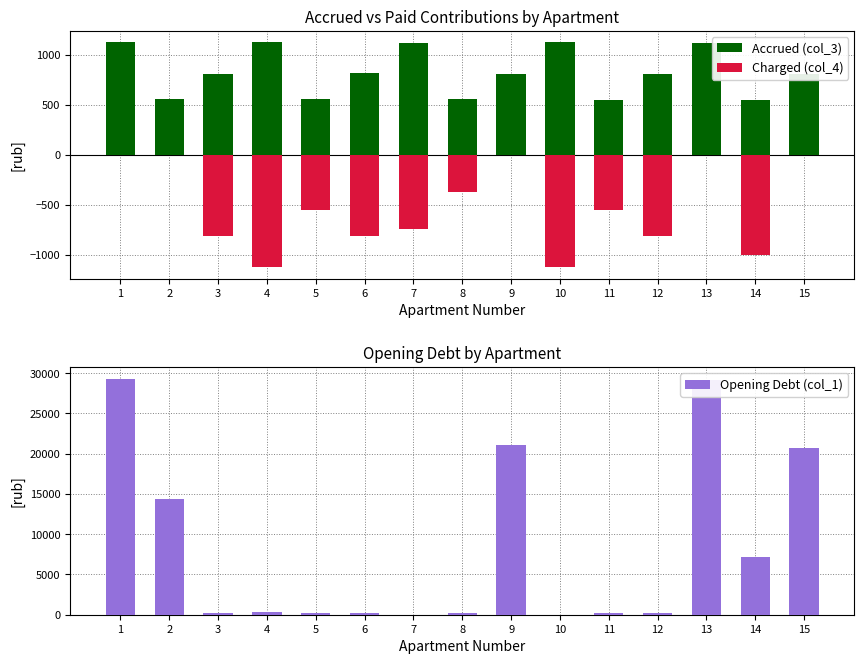

At which label does Accrued (col_3) reach its peak?

4